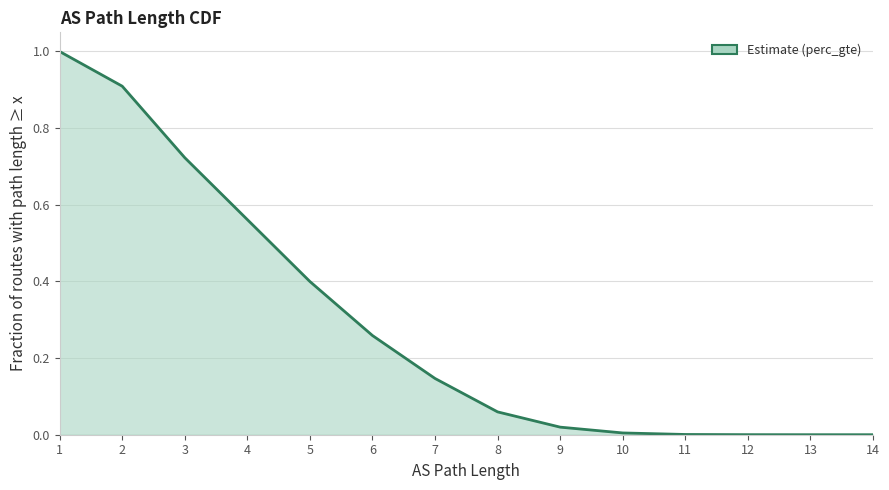

Which label corresponds to the largest value in the chart?

1